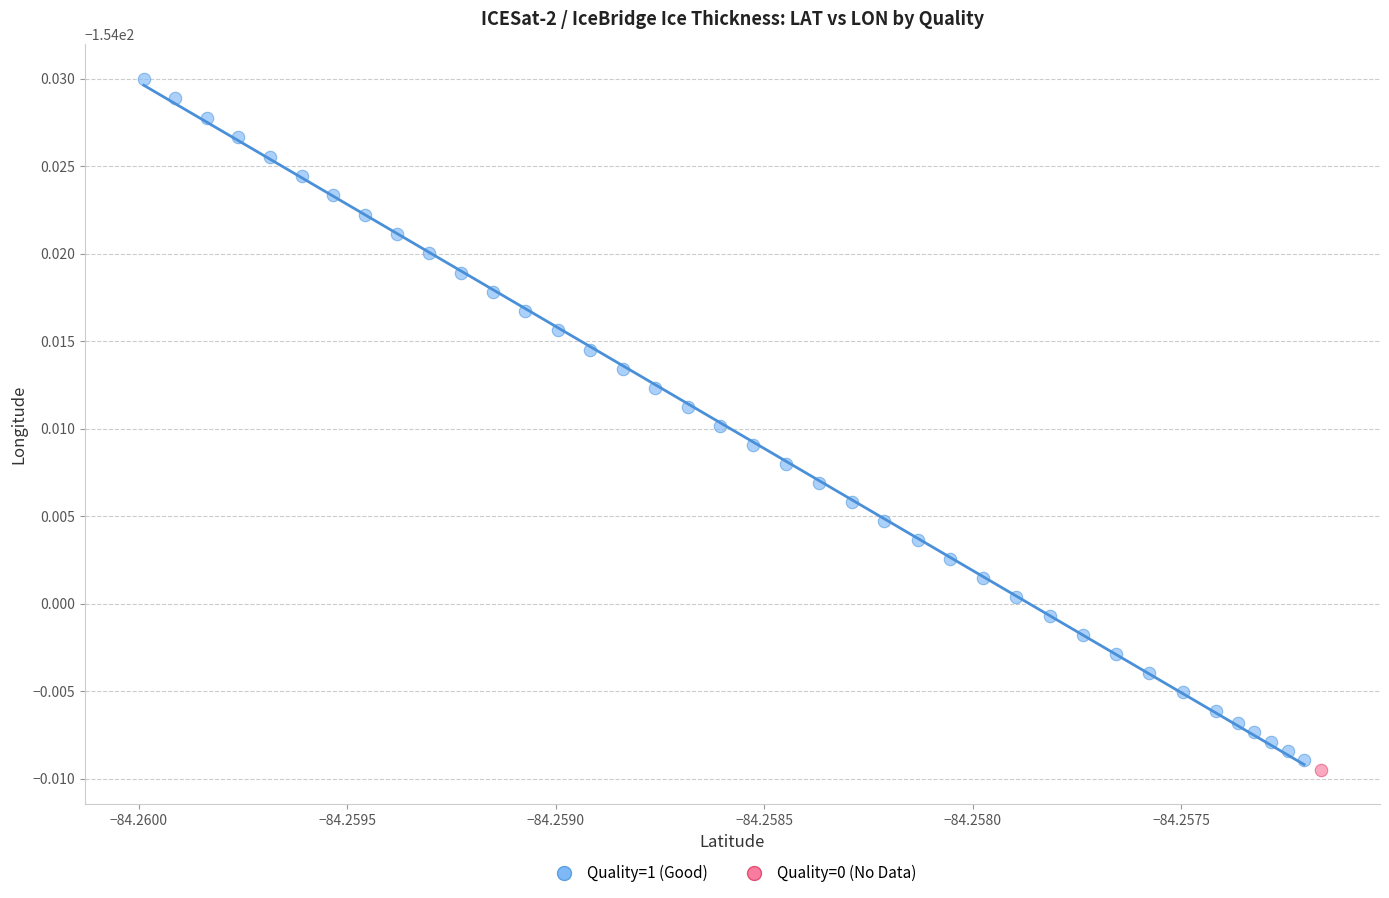

What are all the series names shown in the legend?

Quality=1 (Good), Quality=0 (No Data)